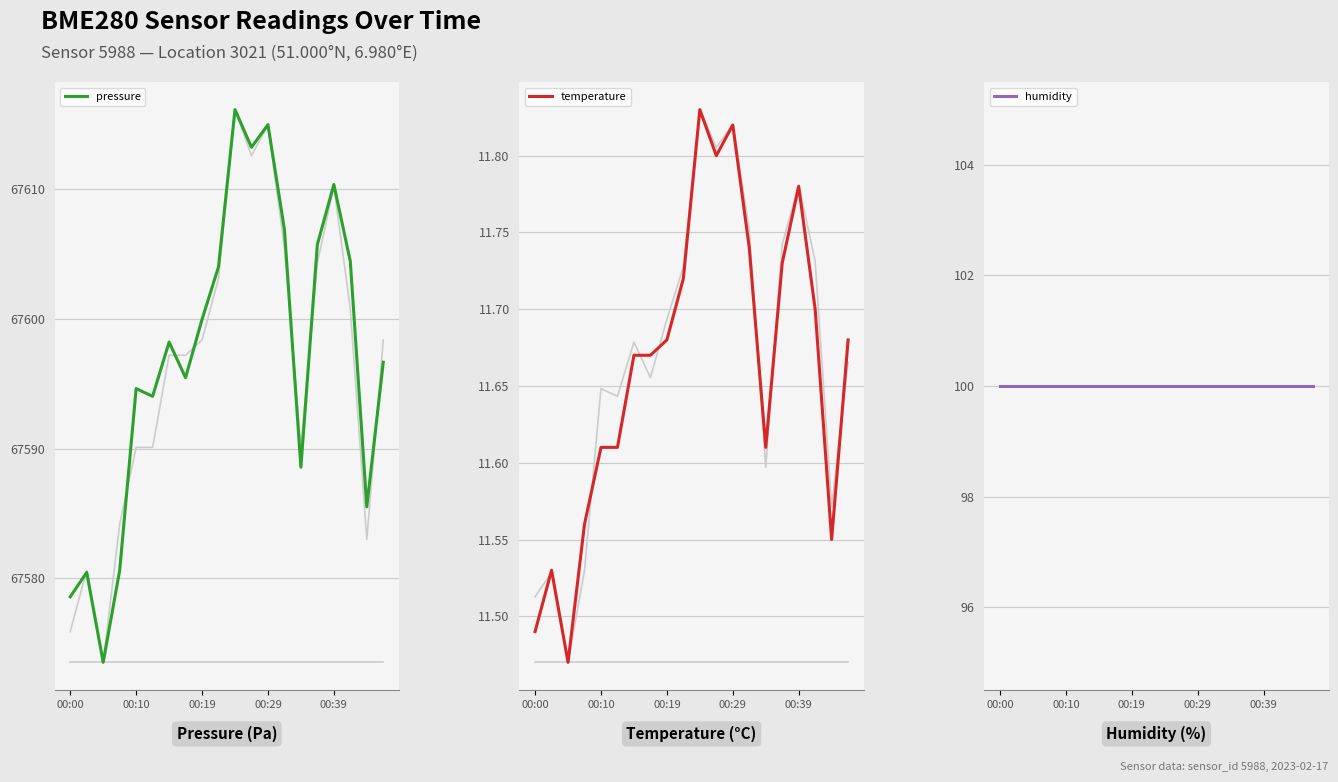

True or false: pressure has a value of 37108.7 at 00:00.

False